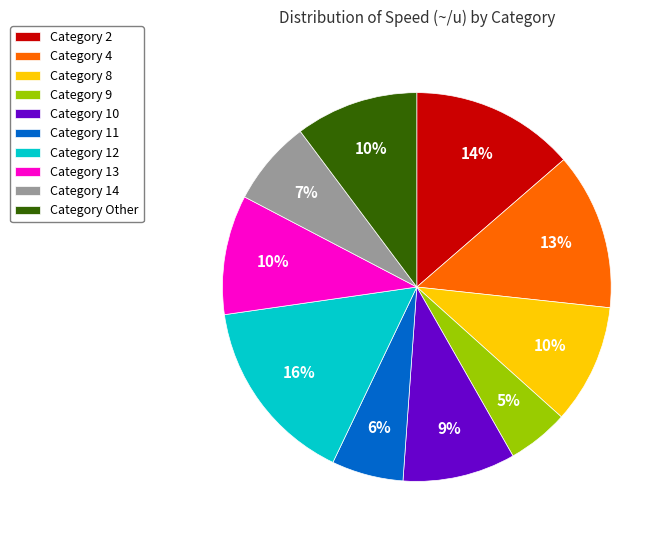

Do Category 13 and Category Other together represent more than half of the pie?

No